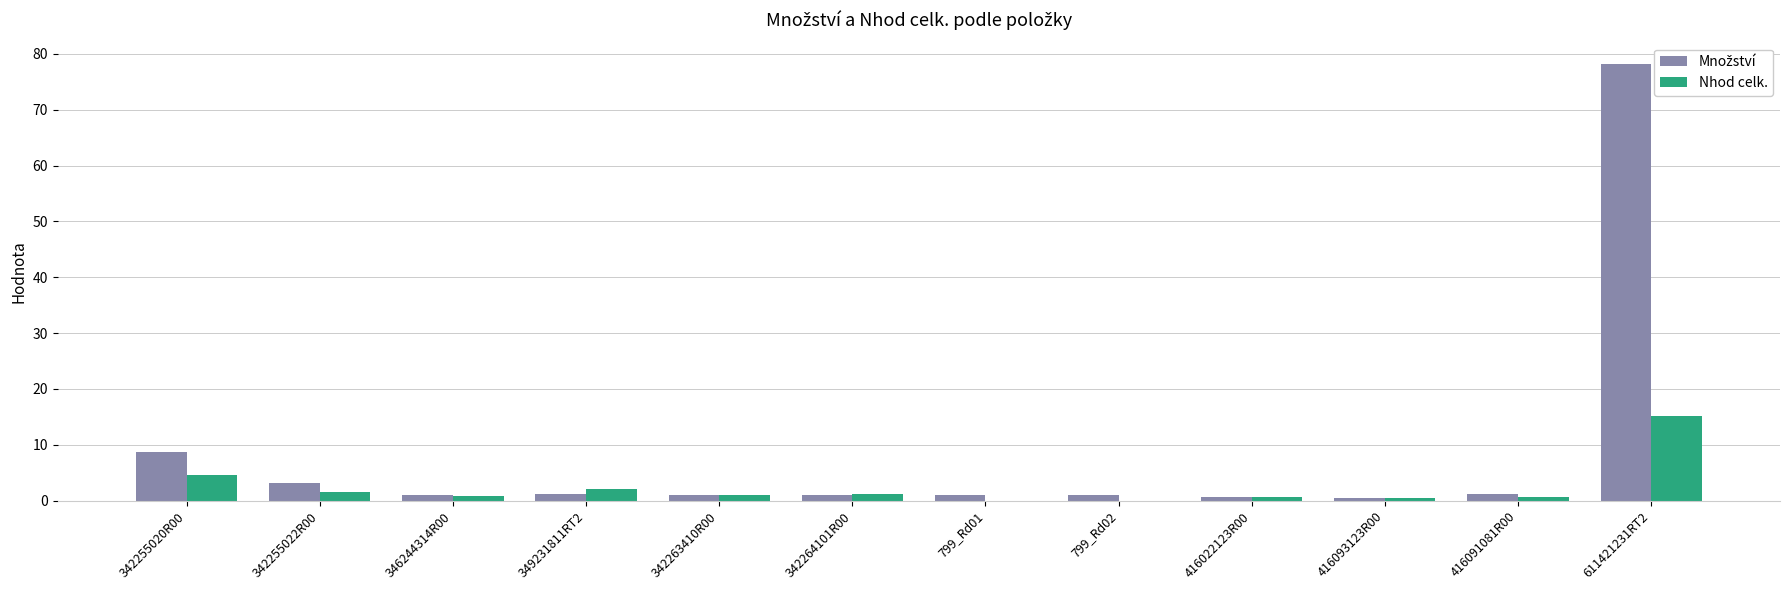

Where is Nhod celk. nearest to the value 7?

342255020R00